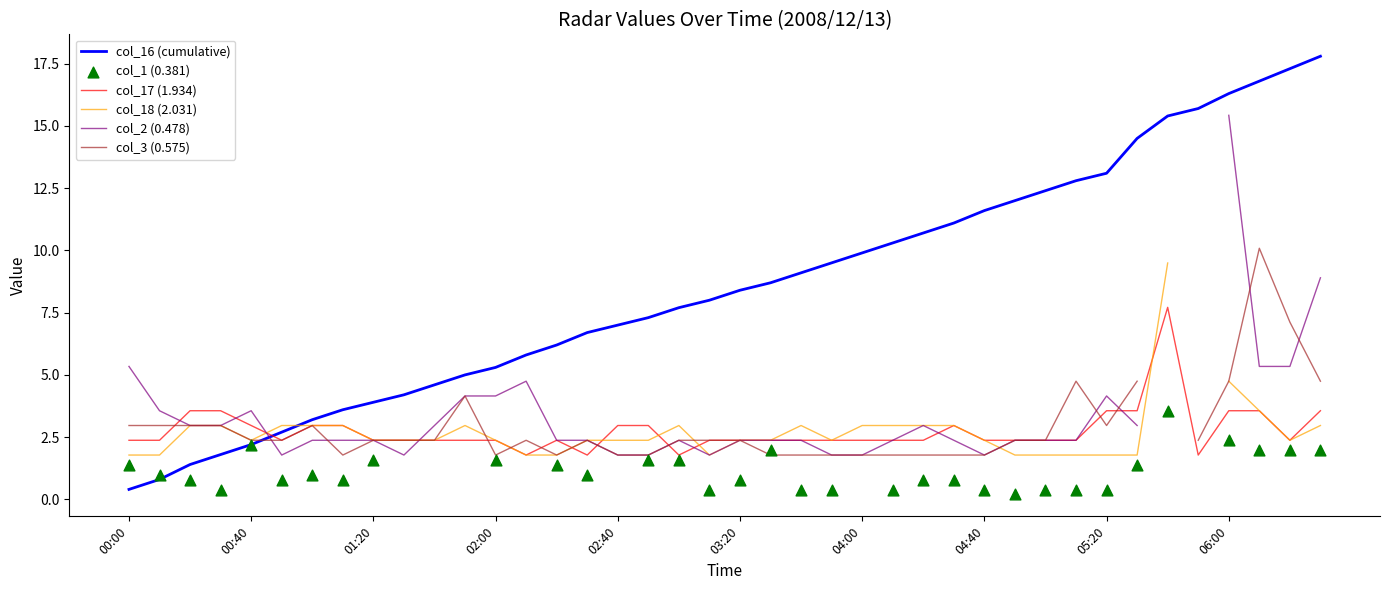

Which series has the largest Y range (max minus min)?

col_16 (cumulative)